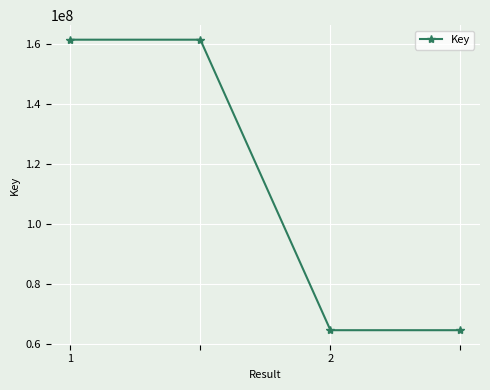

Reading left to right, extract all data points from this chart.

161591405	161591405	64563133	64563133